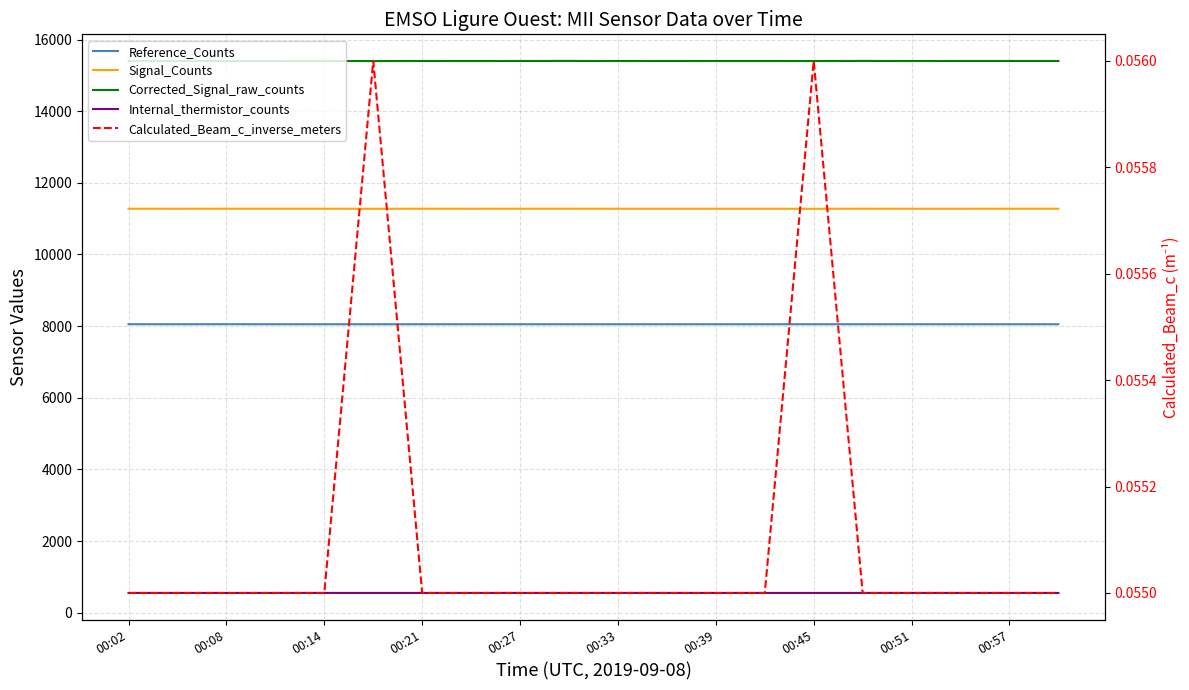

In Internal_thermistor_counts, how many points are lower than both neighbors (excluding endpoints)?

2